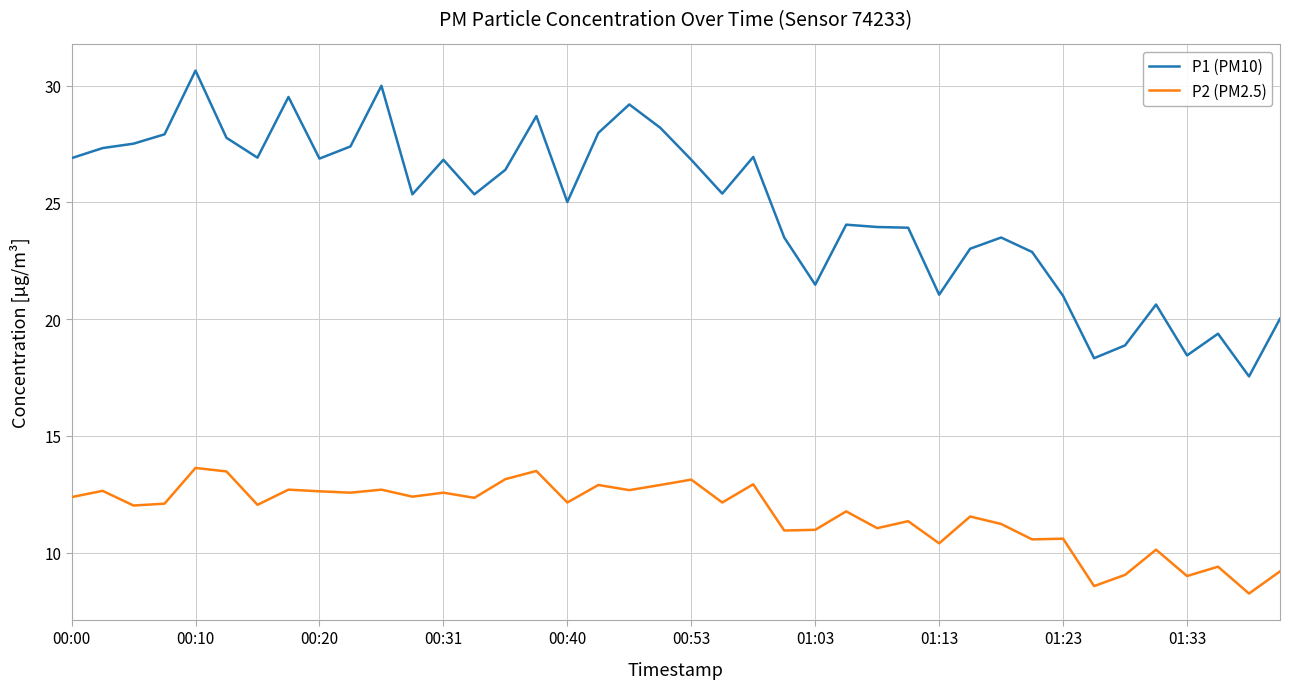

True or false: P2 (PM2.5) and P1 (PM10) cross at least once.

False